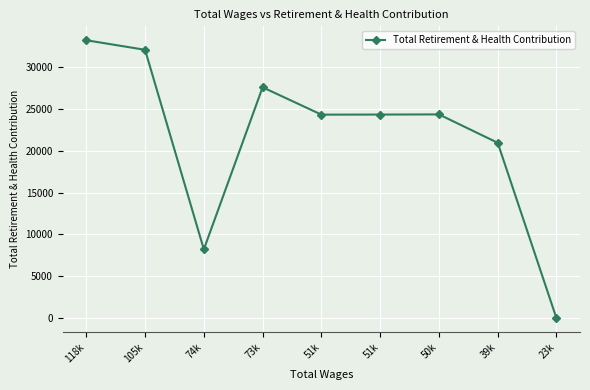

How many lines are shown in the chart?

1